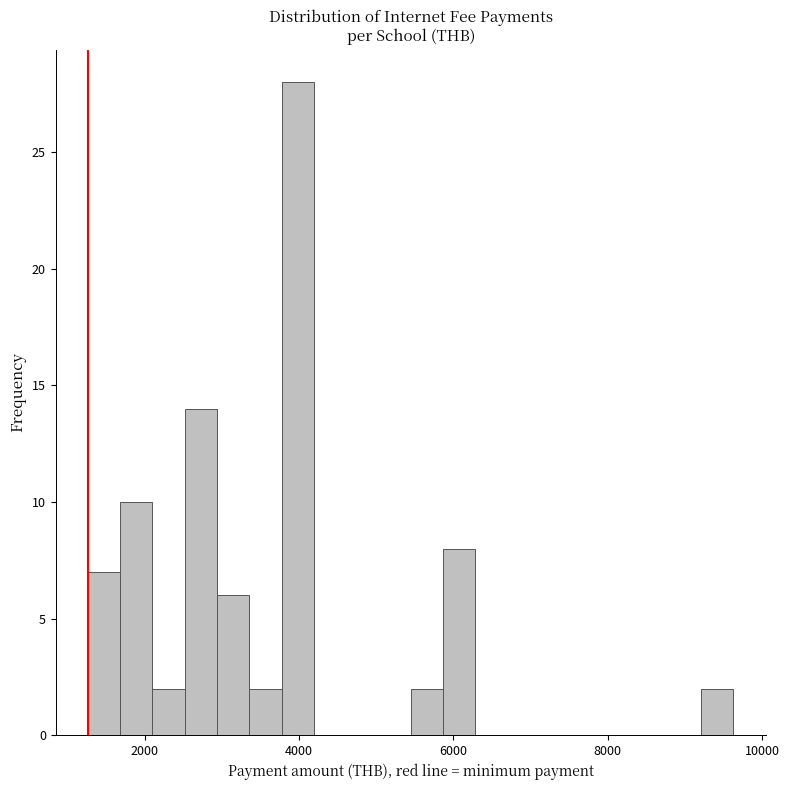

Read against the x-axis, roughly where is the centre of the tallest bar?

4000